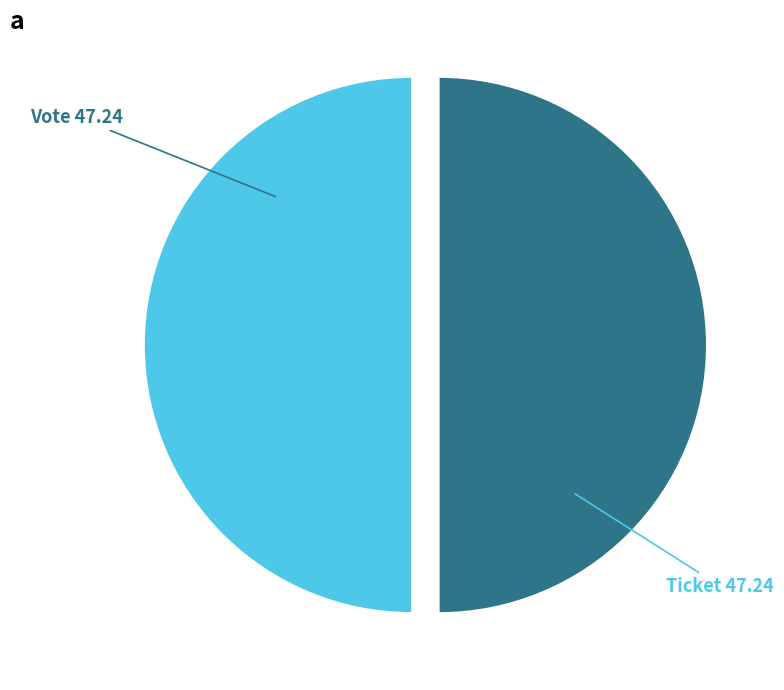

Combined, do Vote and Ticket account for over 50%?

Yes